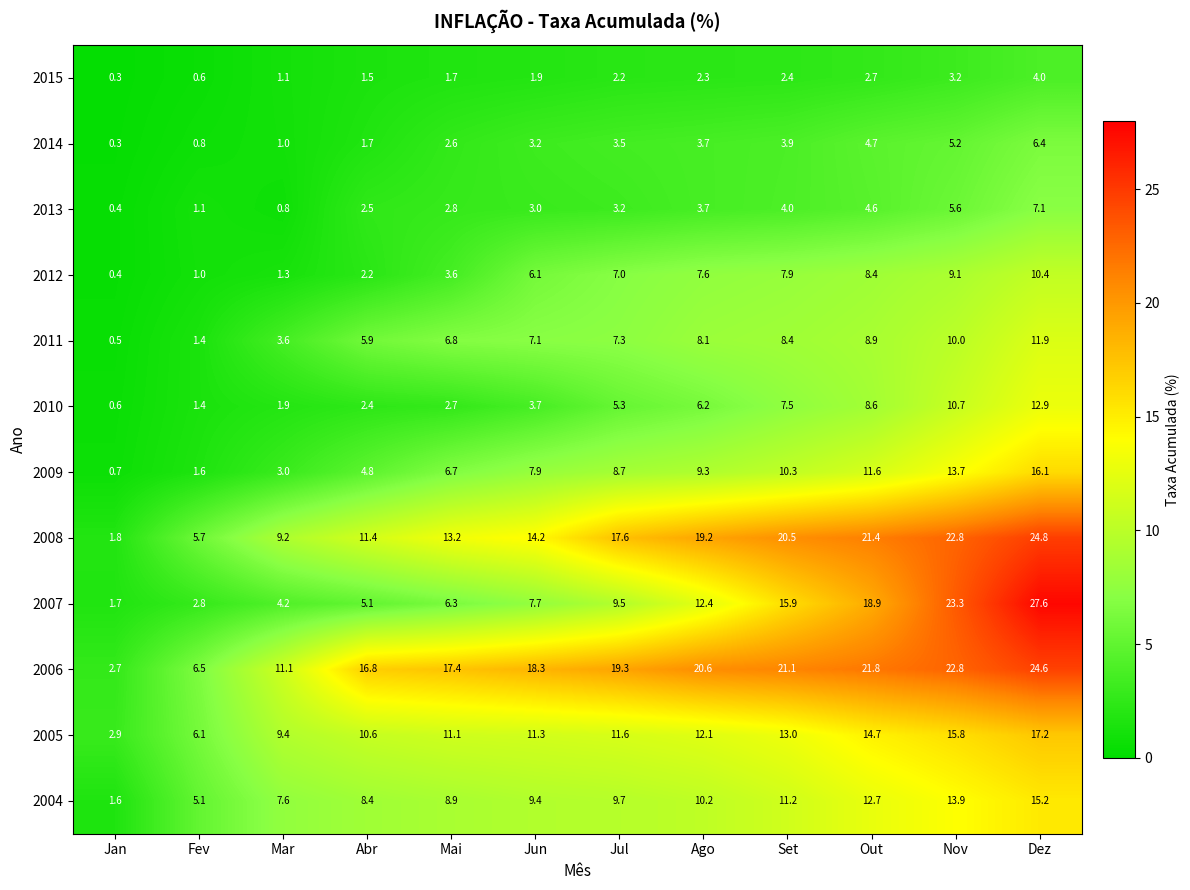

What is the difference between the maximum and minimum values in the 2007 series?

25.9